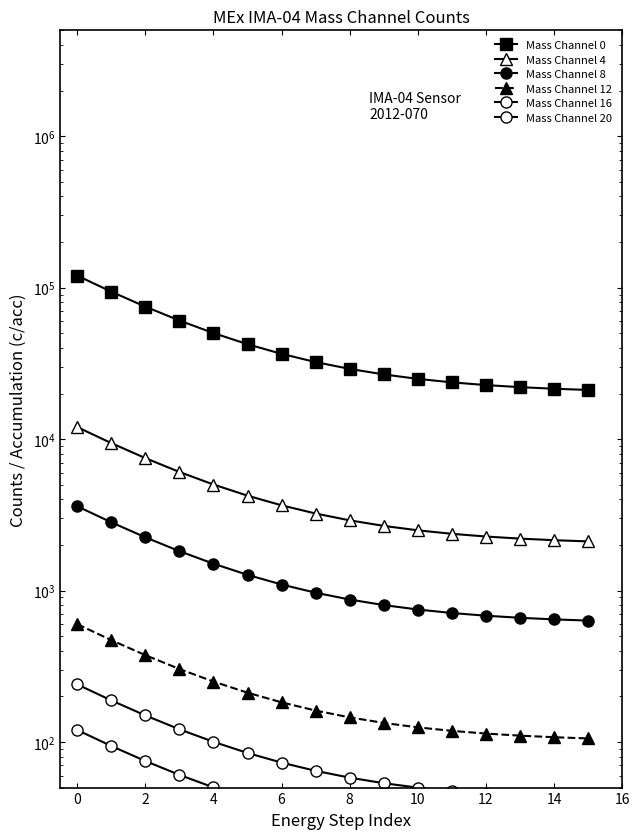

What is the total value across all series at 11?

26957.3